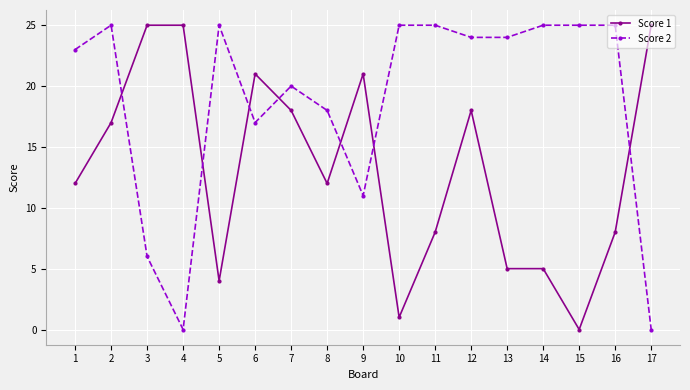

True or false: Score 2 and Score 1 intersect in this chart.

True